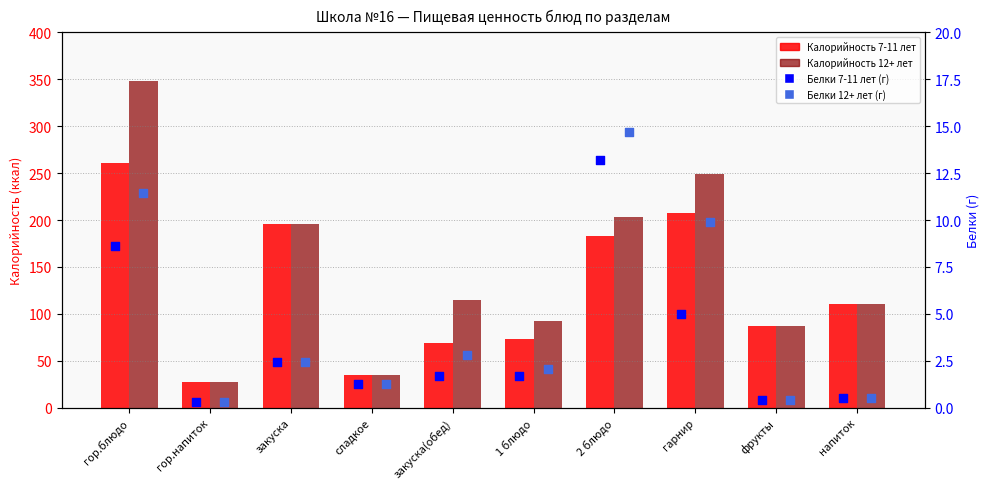

Is the value of Белки 12+ лет (г) at гор.блюдо greater than the value of Калорийность 7-11 лет at сладкое?

No